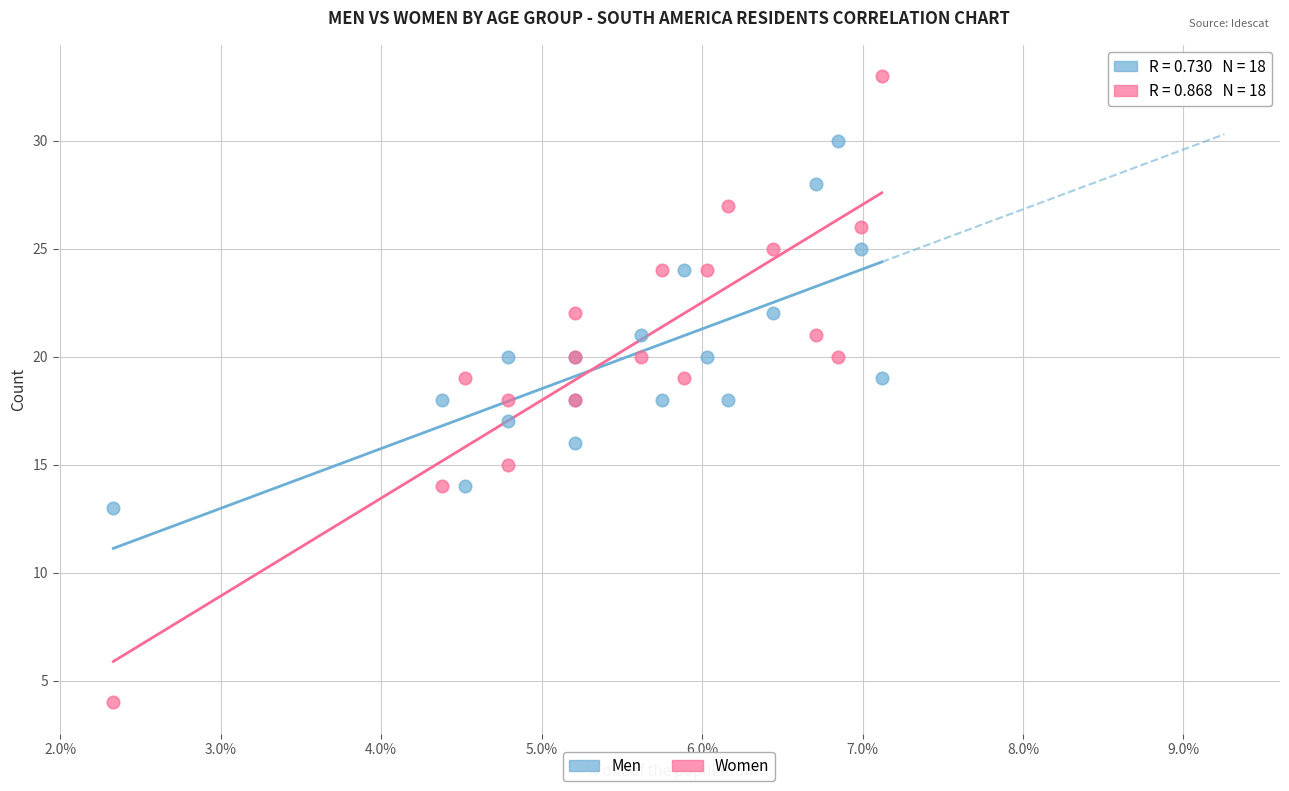

What are all the series names shown in the legend?

Men, Women